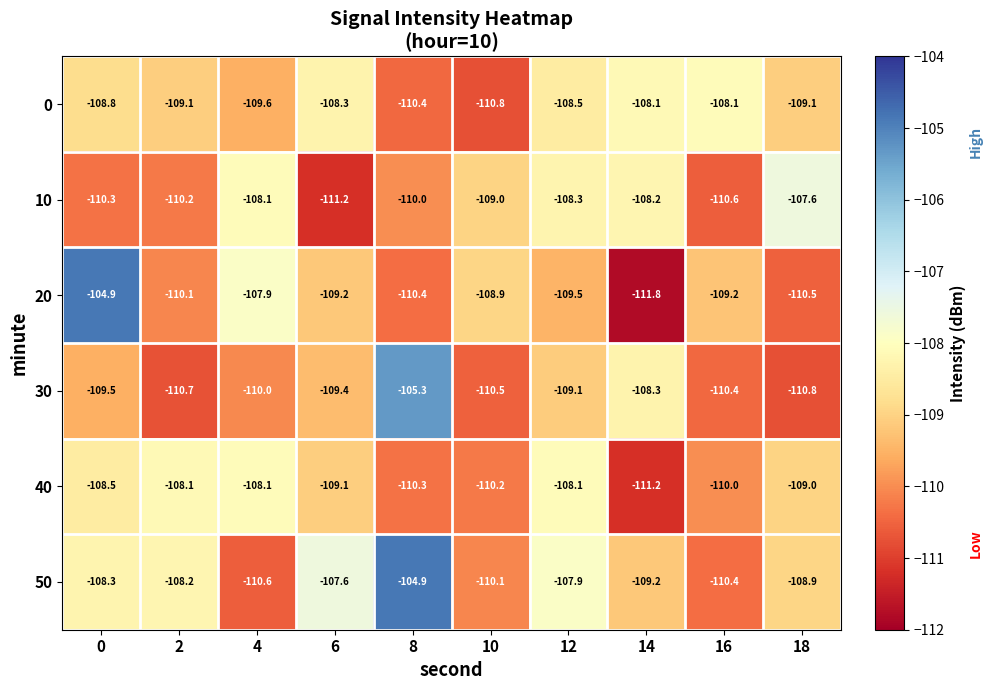

What is the spread (max minus min) of values at 0?

5.4